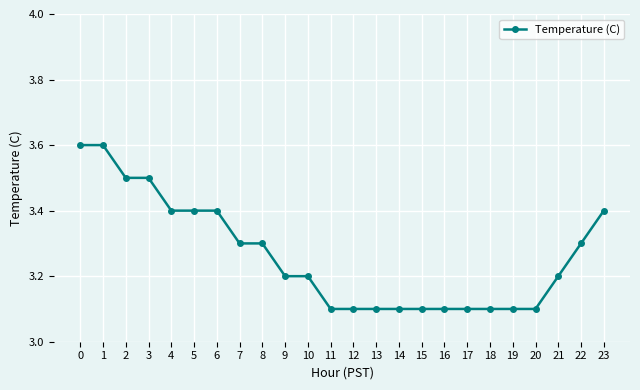

Reading right to left, extract all data points from this chart.

3.4	3.3	3.2	3.1	3.1	3.1	3.1	3.1	3.1	3.1	3.1	3.1	3.1	3.2	3.2	3.3	3.3	3.4	3.4	3.4	3.5	3.5	3.6	3.6